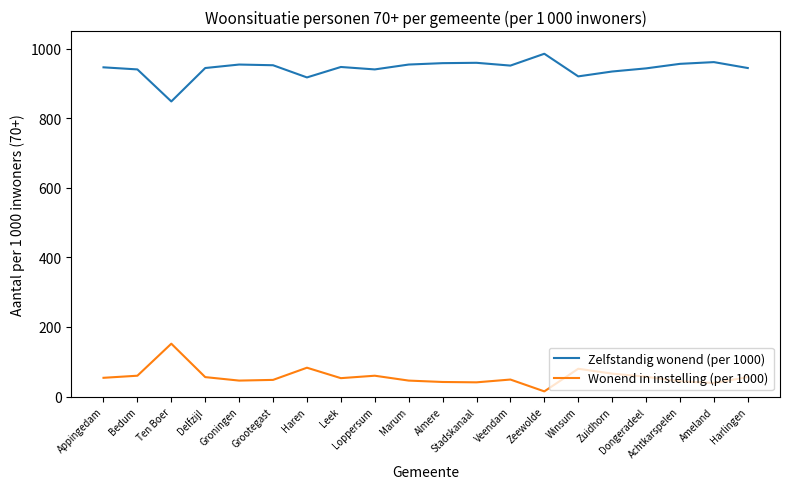

What value does the Zelfstandig wonend (per 1000) series have at Ten Boer?

848